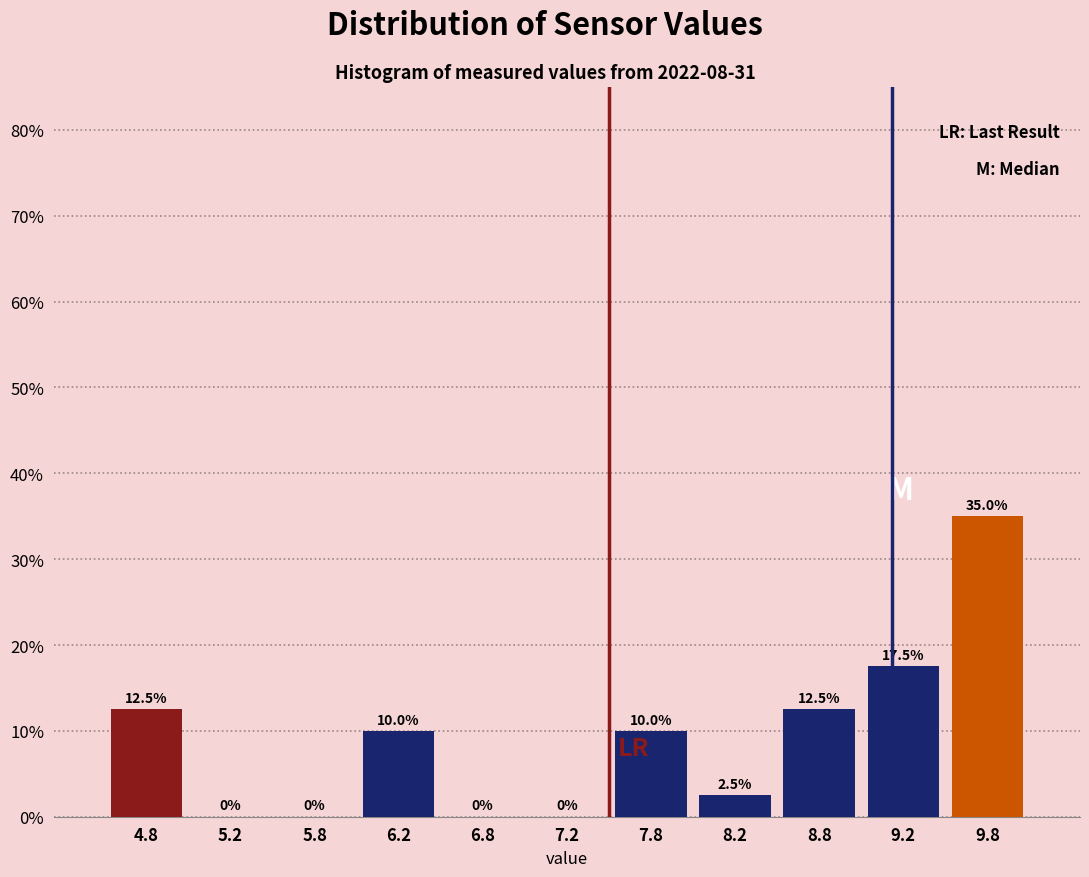

Reading left to right, list every bar in this chart as the range it spans on the x-axis followed by its height.

4.5 to 5.0: 12.5
5.0 to 5.5: 0.0
5.5 to 6.0: 0.0
6.0 to 6.5: 10.0
6.5 to 7.0: 0.0
7.0 to 7.5: 0.0
7.5 to 8.0: 10.0
8.0 to 8.5: 2.5
8.5 to 9.0: 12.5
9.0 to 9.5: 17.5
9.5 to 10.0: 35.0